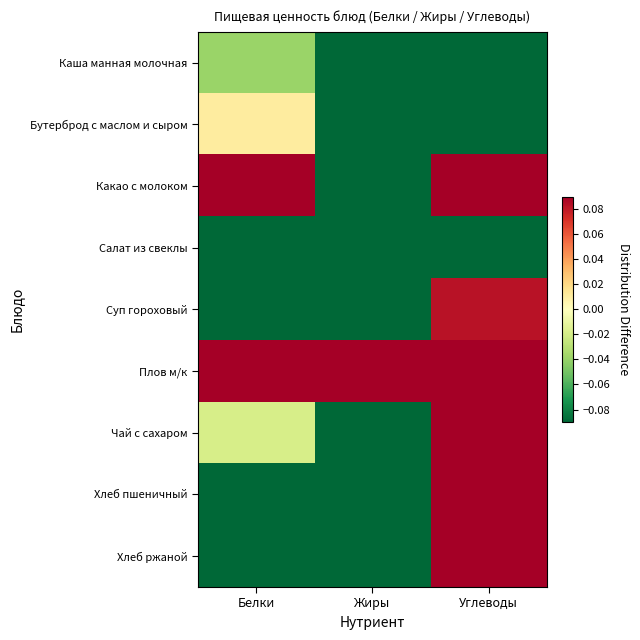

Which series has the largest total across all categories?

Плов м/к